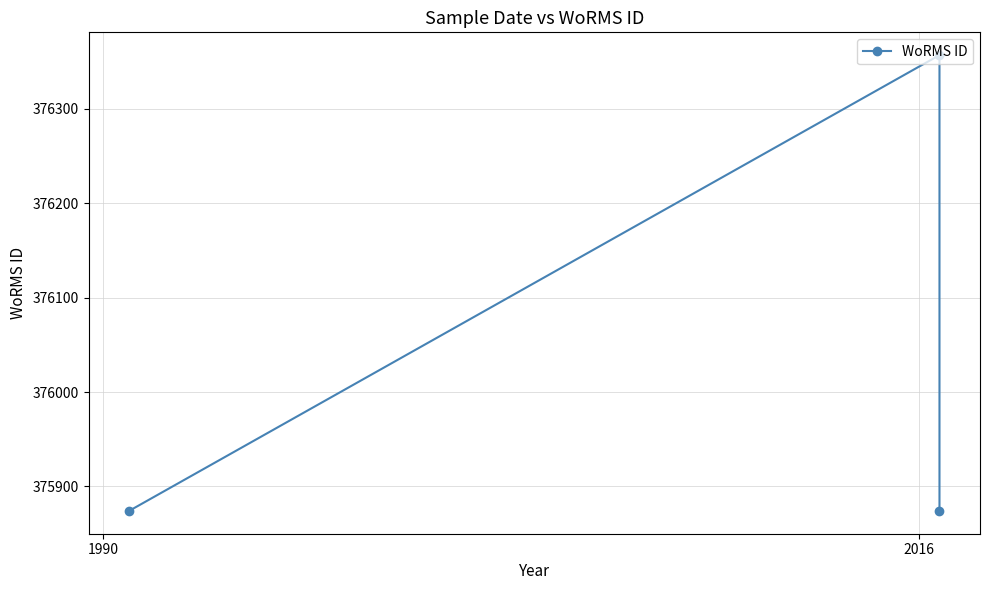

Reading right to left, transcribe all the data shown in this chart.

375874	376357	375874